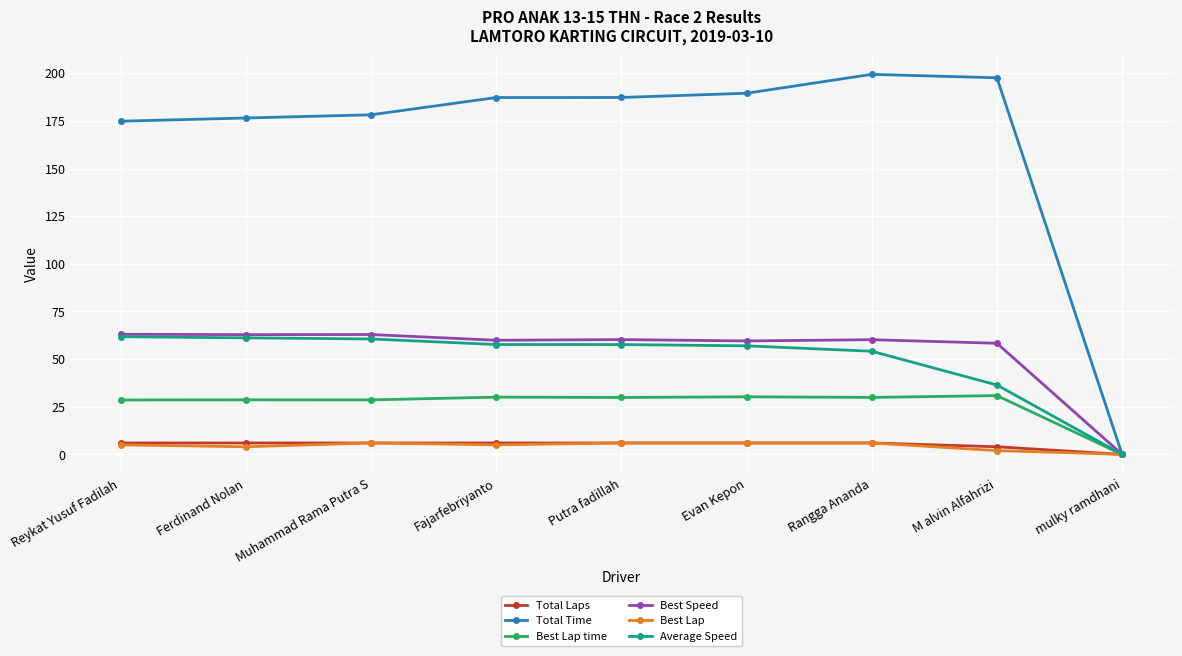

Where does the Best Speed series first go above 60?

Reykat Yusuf Fadilah